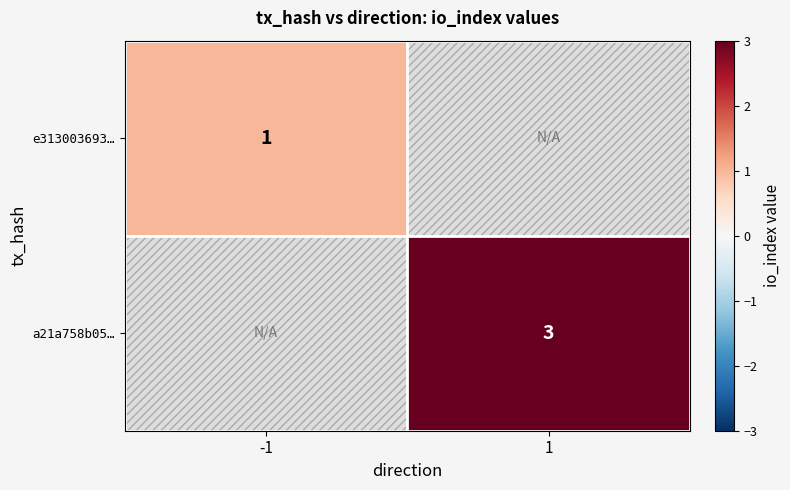

The e313003693… series shows 1 at -1. True or false?

True